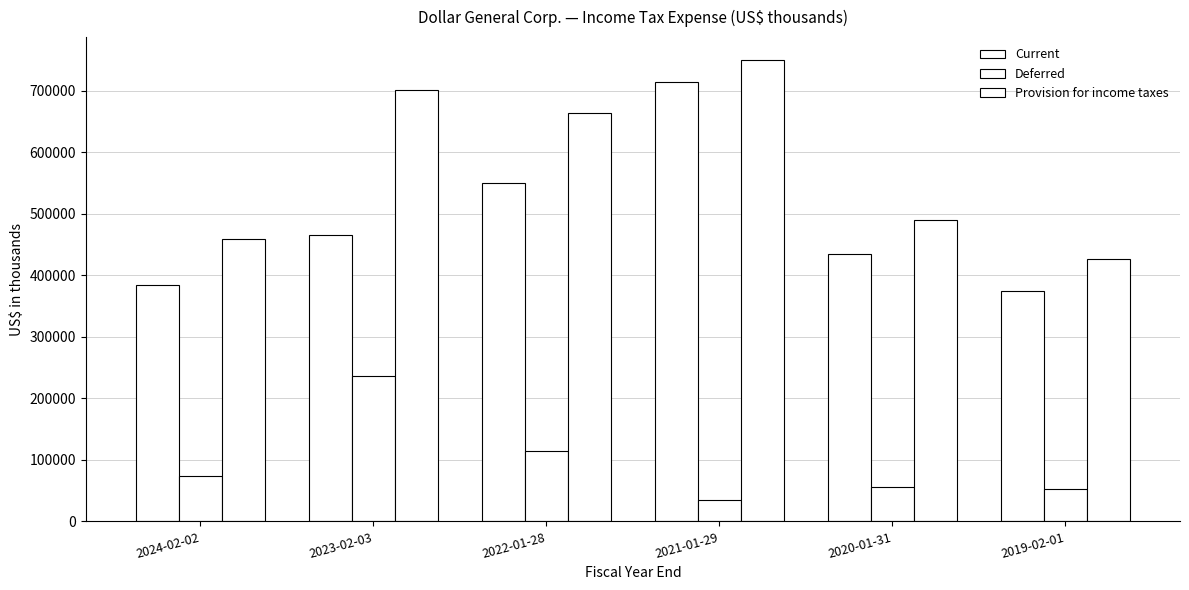

How many categories are shown in the chart?

6